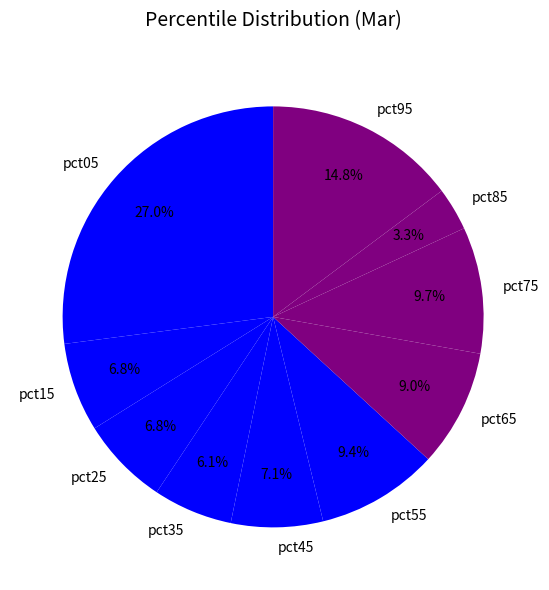

Between pct15 and pct55, which is larger?

pct55